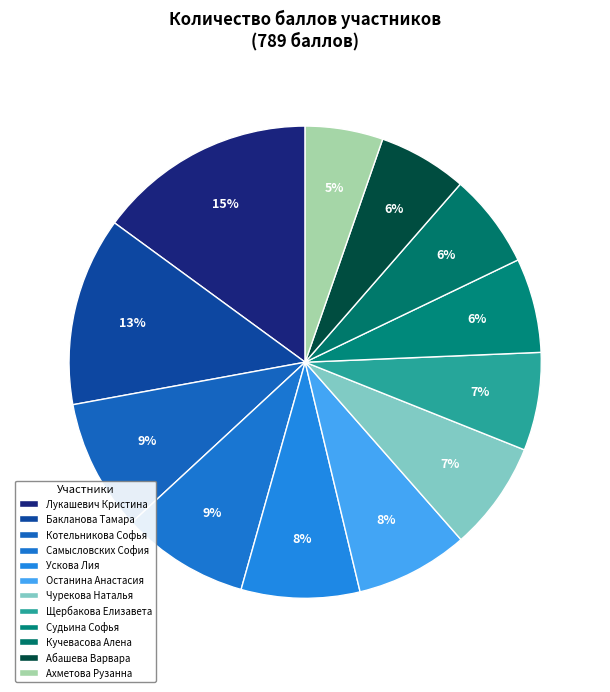

What is the largest slice in the pie chart?

Лукашевич Кристина